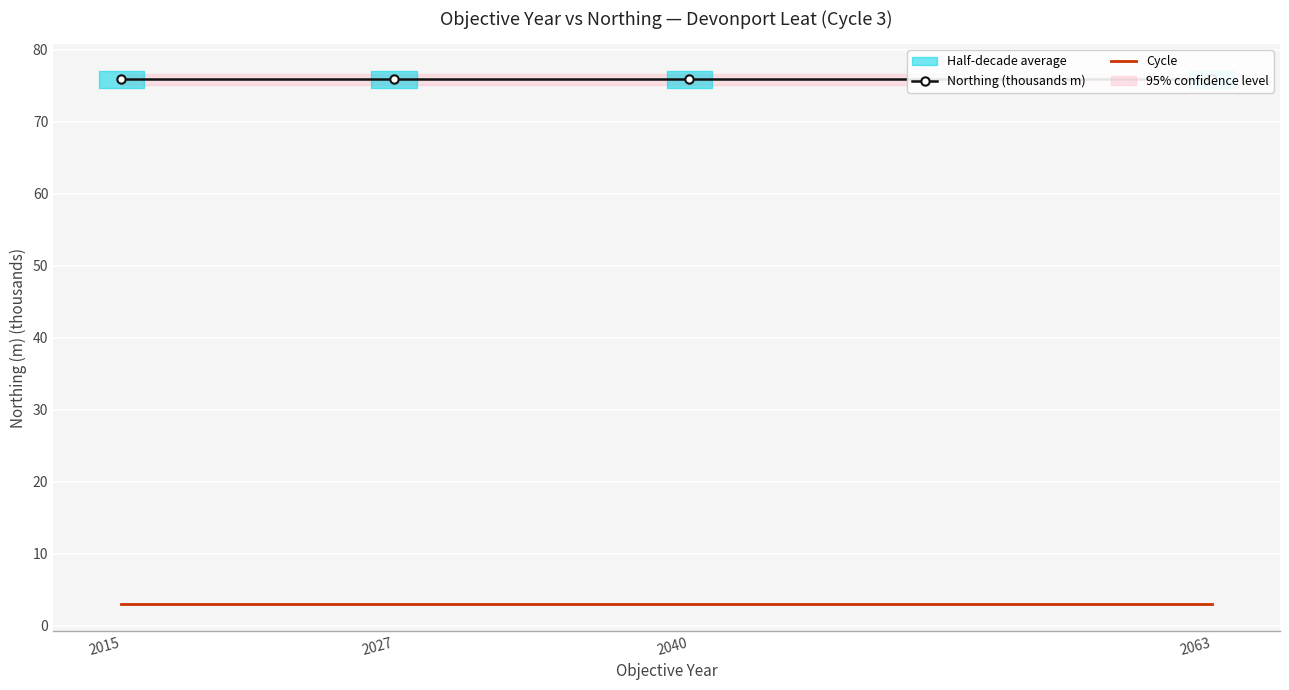

Which series has the largest total across all categories?

Northing (thousands m)